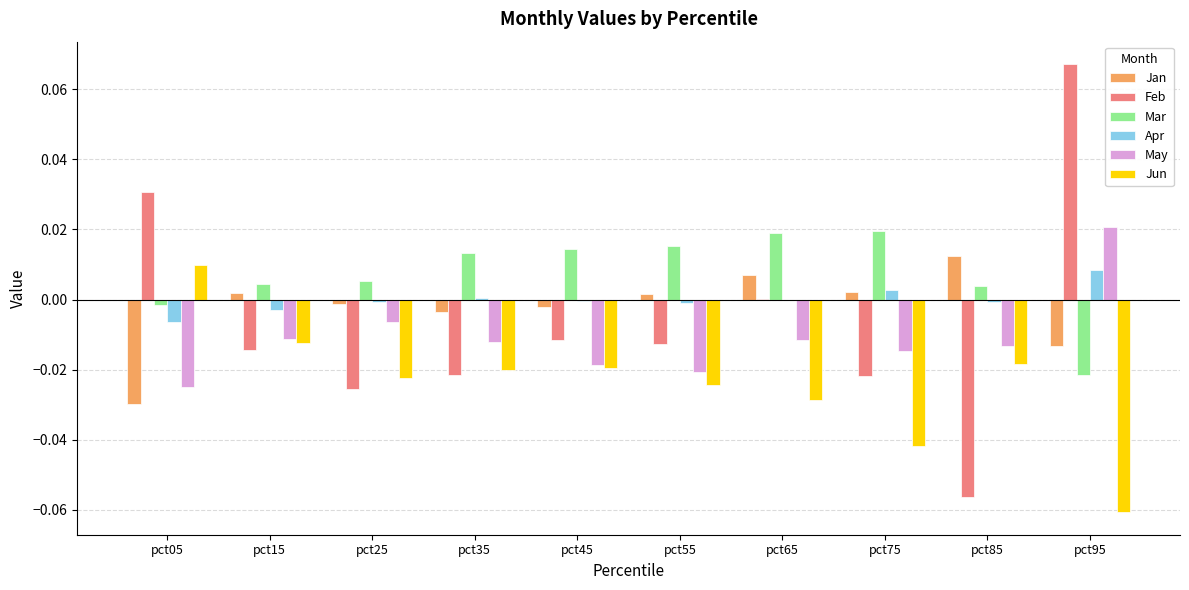

How many series are shown in this chart?

6